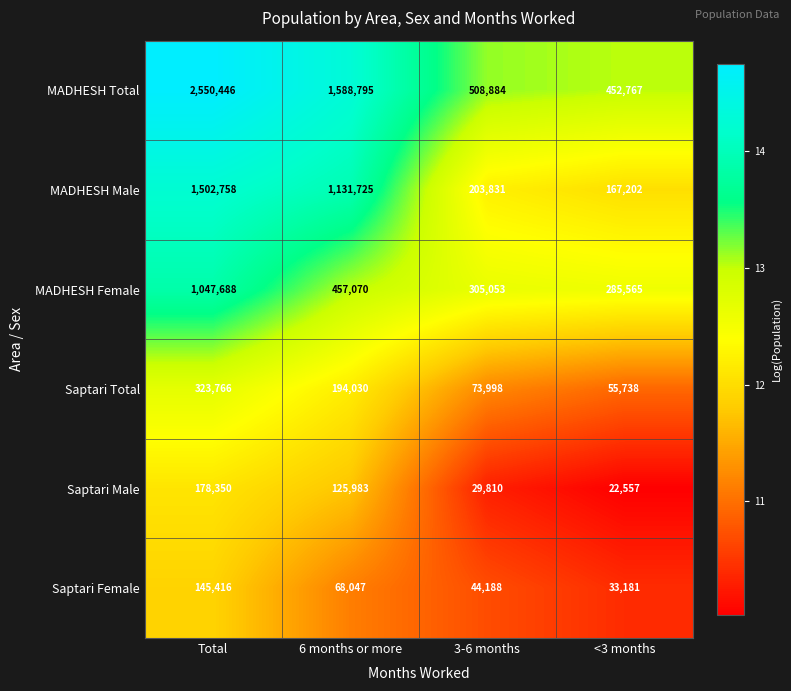

At 6 months or more, list the series in order from largest to smallest.

MADHESH Total, MADHESH Male, MADHESH Female, Saptari Total, Saptari Male, Saptari Female